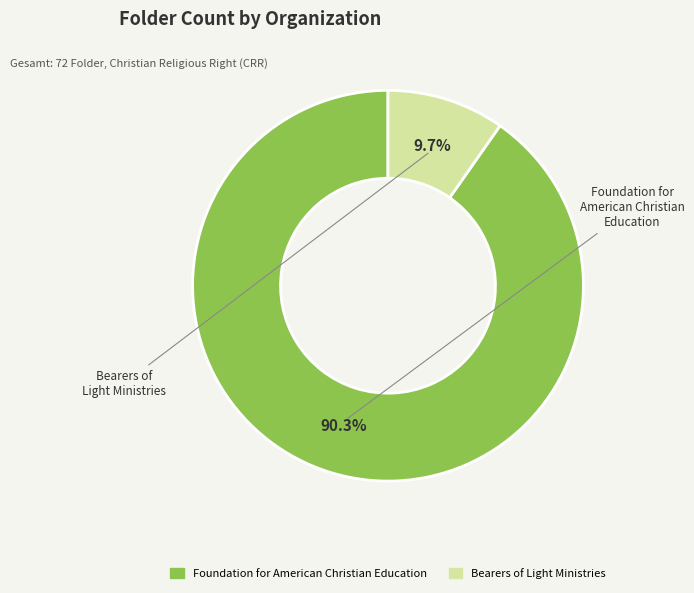

Is it true that Foundation for American Christian Education is 90% of the pie?

True